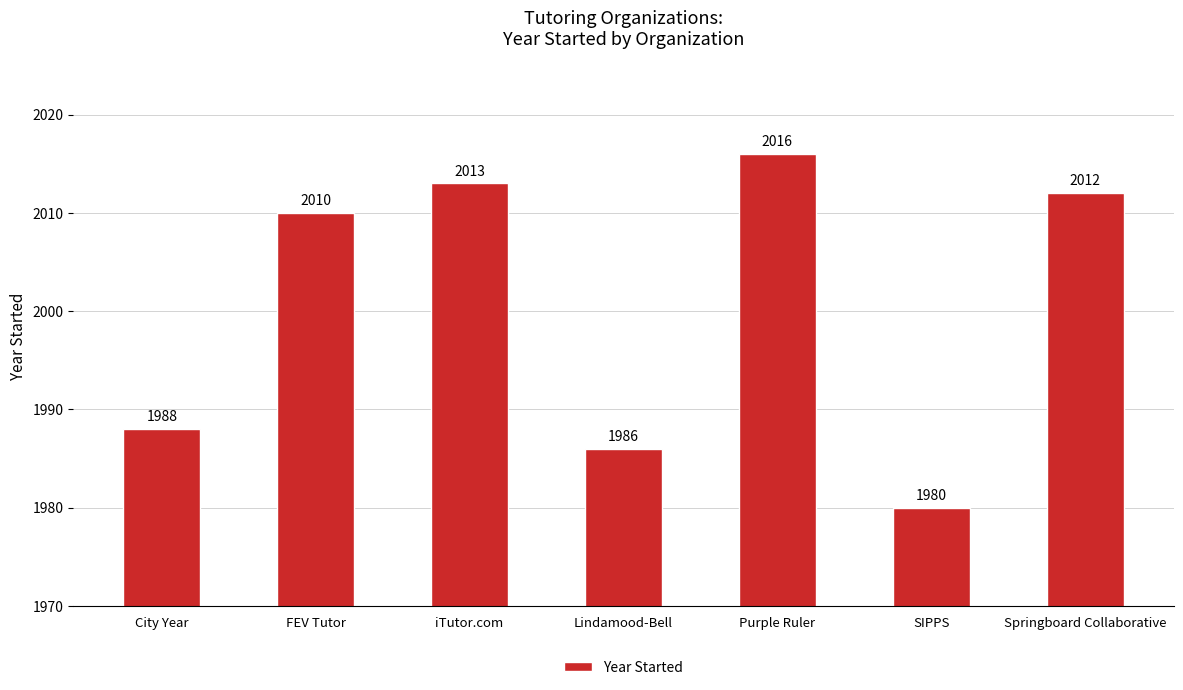

What is the sum of the values at iTutor.com and Springboard Collaborative?

4025